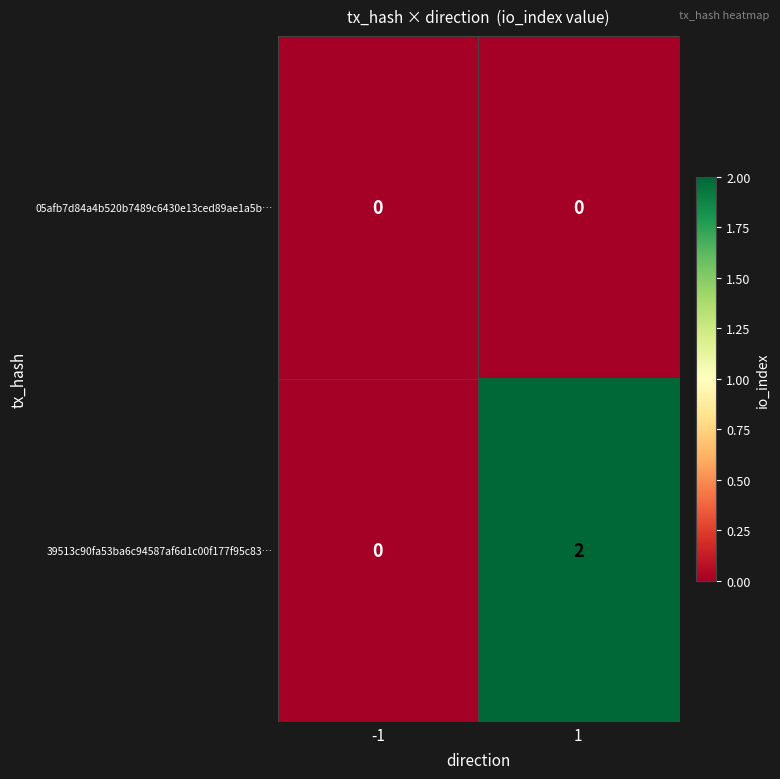

The 39513c90fa53ba6c94587af6d1c00f177f95c83… series shows 1 at -1. True or false?

False